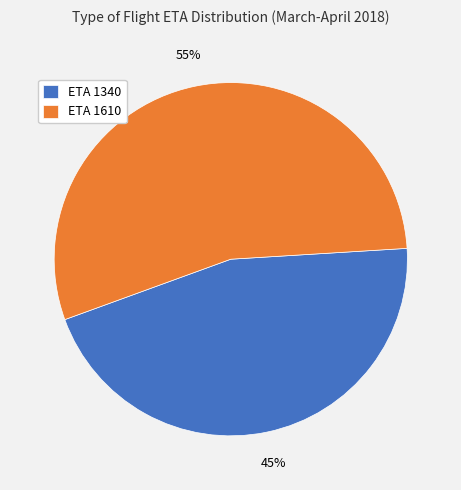

The ETA 1340 slice represents 45% of the pie. True or false?

True